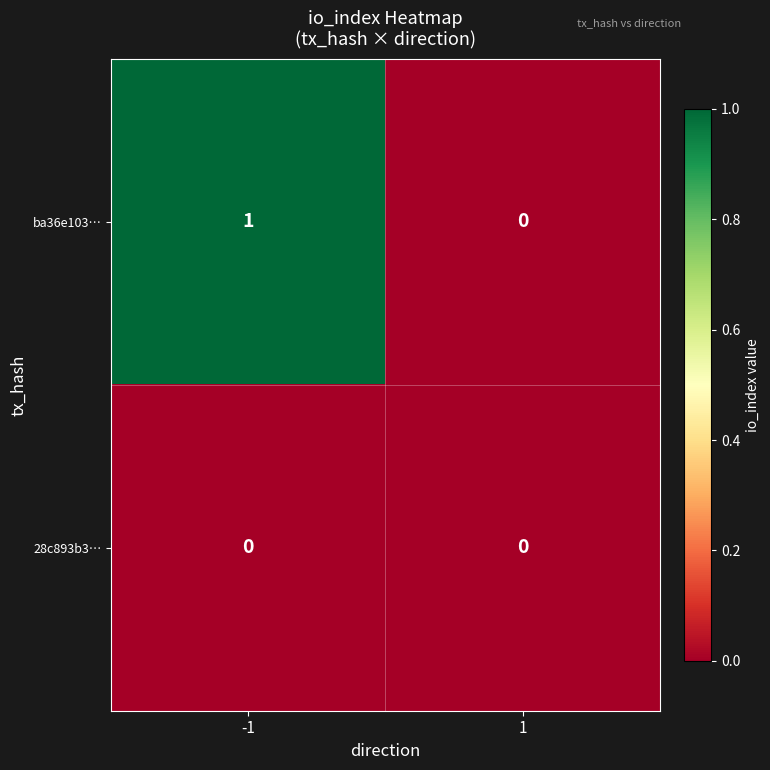

Reading left to right, extract all data points from this chart.

ba36e103…: 1	0
28c893b3…: 0	0